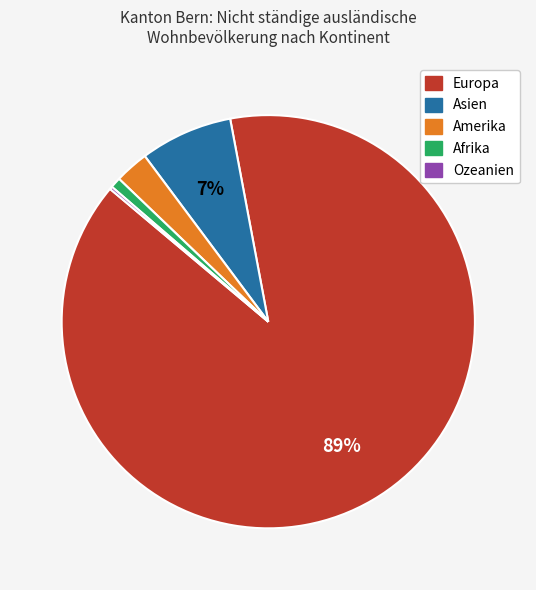

Combined, do Asien and Afrika account for over 50%?

No